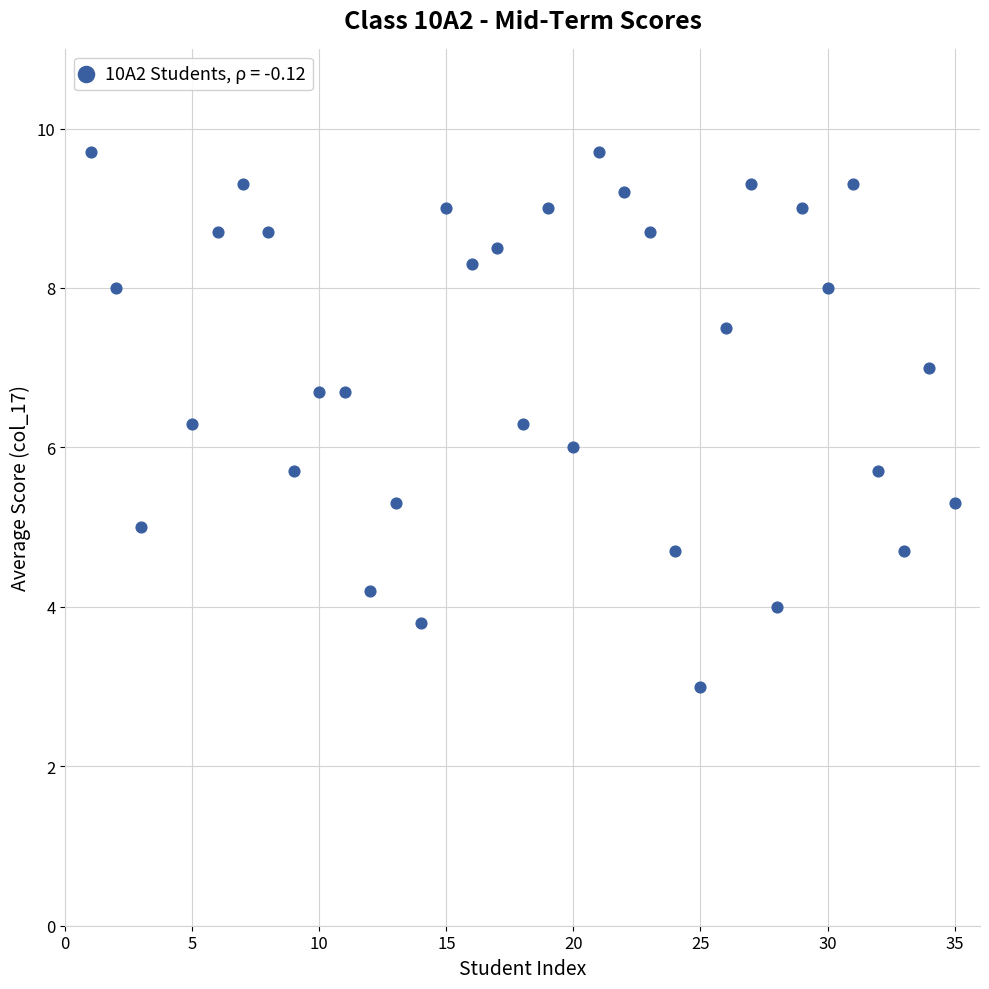

What is the range of X values (max minus min)?

34.0